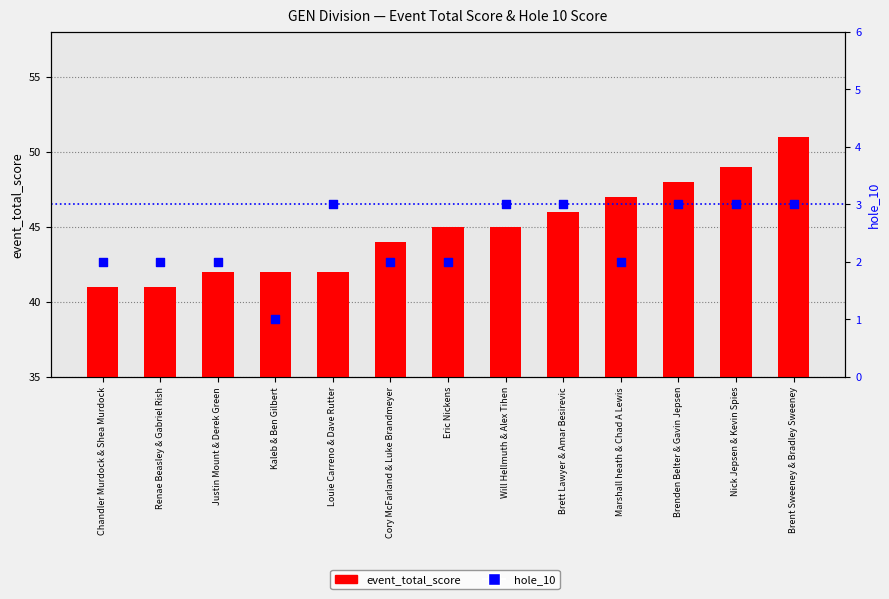

Is the value of event_total_score at Eric Nickens greater than the value of hole_10 at Will Hellmuth & Alex Tihen?

Yes